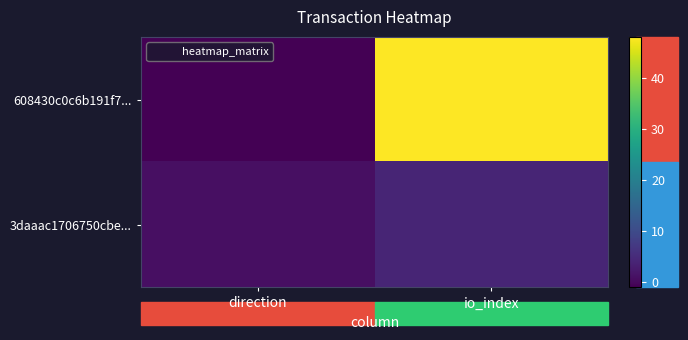

At io_index, list the series in order from smallest to largest.

3daaac1706750cbe..., 608430c0c6b191f7...